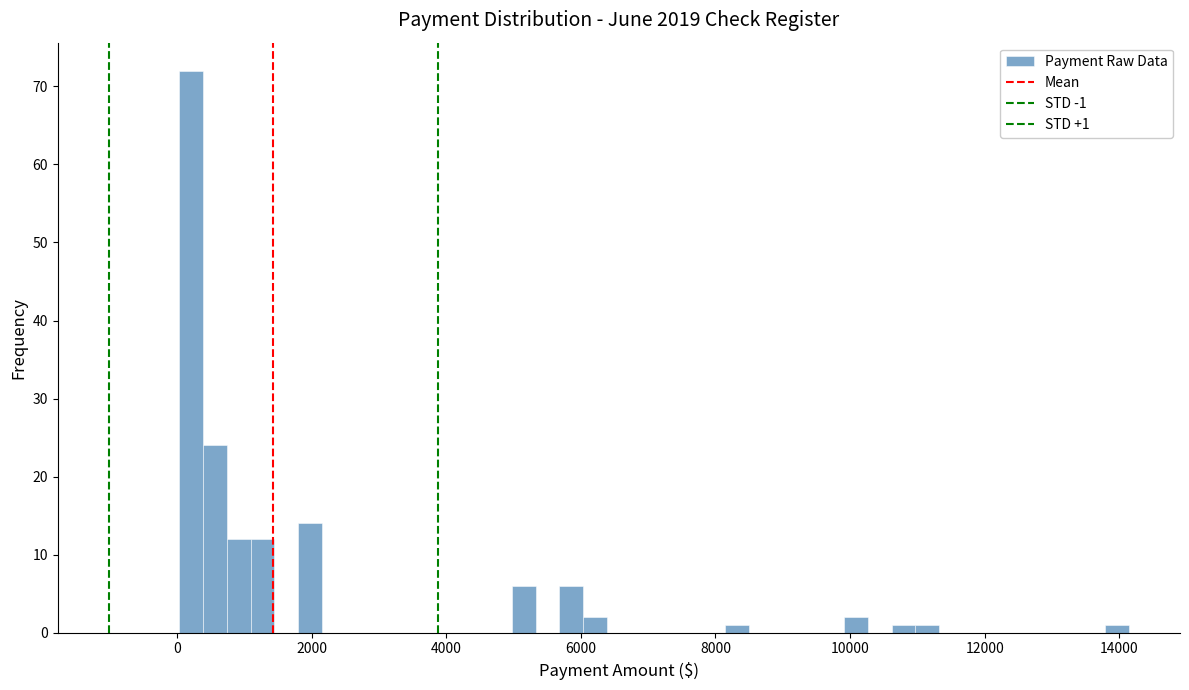

Read against the x-axis, roughly where is the centre of the tallest bar?

200